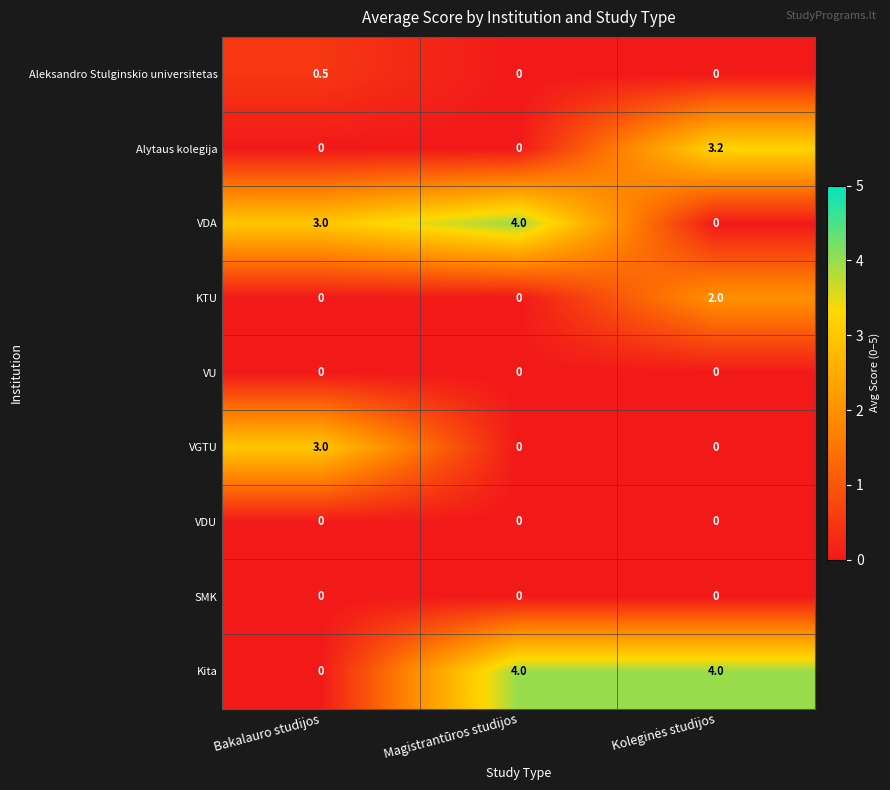

The value of KTU at Bakalauro studijos is -0.7. True or false?

False